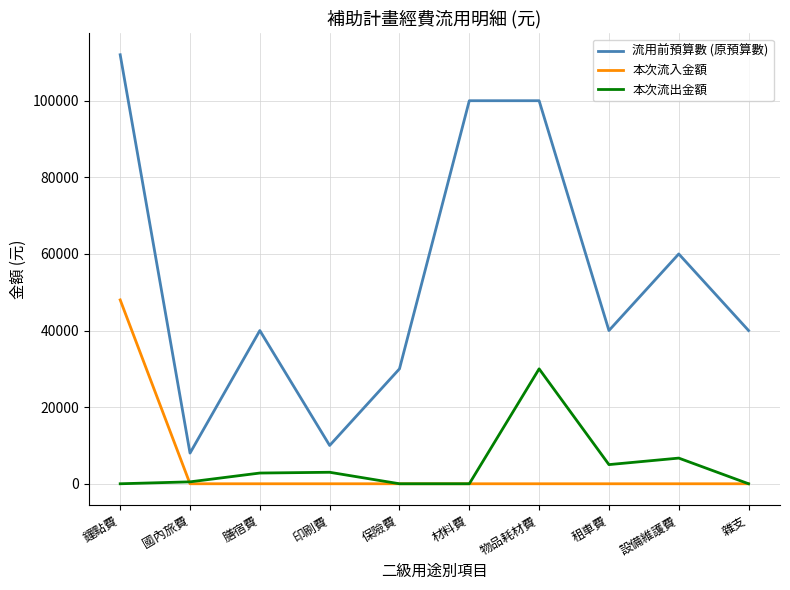

What is the spread (max minus min) of values at 設備維護費?

60000